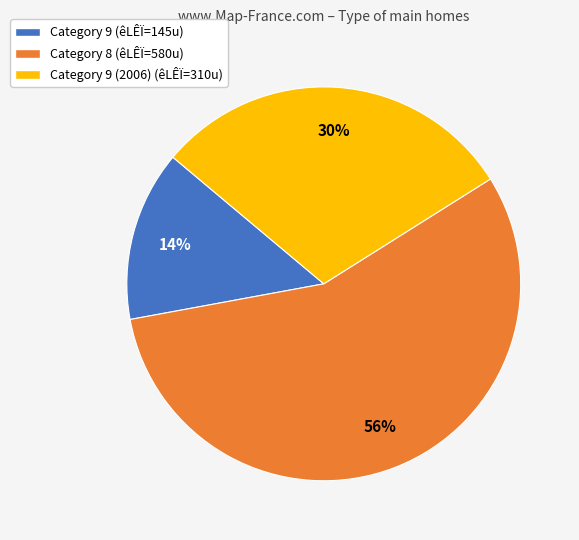

Count the number of slices in the pie.

3